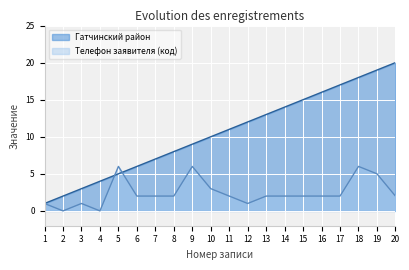

At which category does the chart reach its minimum across all series?

1